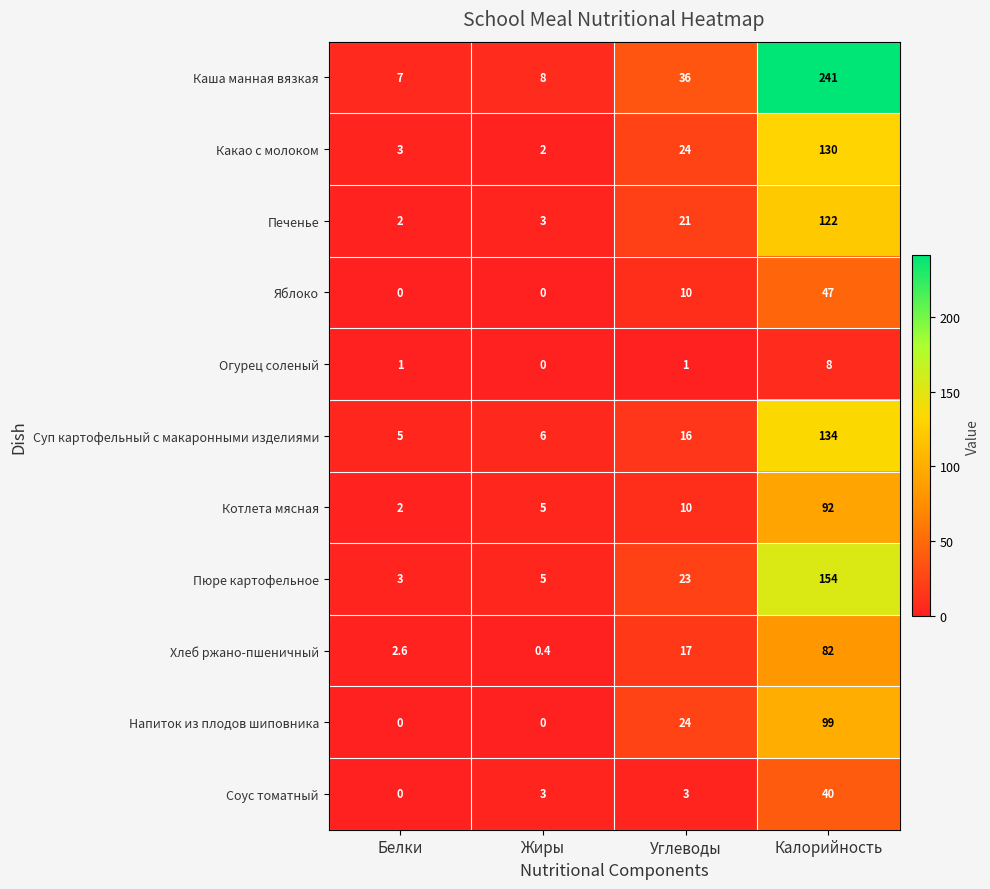

How many series are shown in this chart?

11